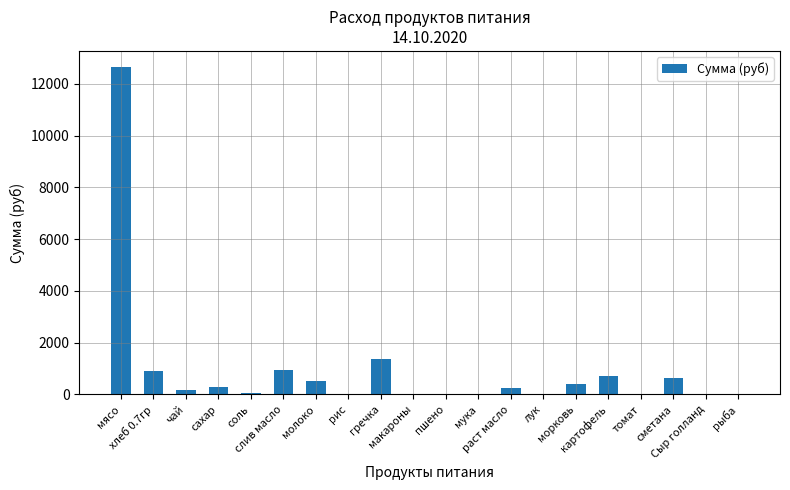

What is the greatest value displayed?

12635.0